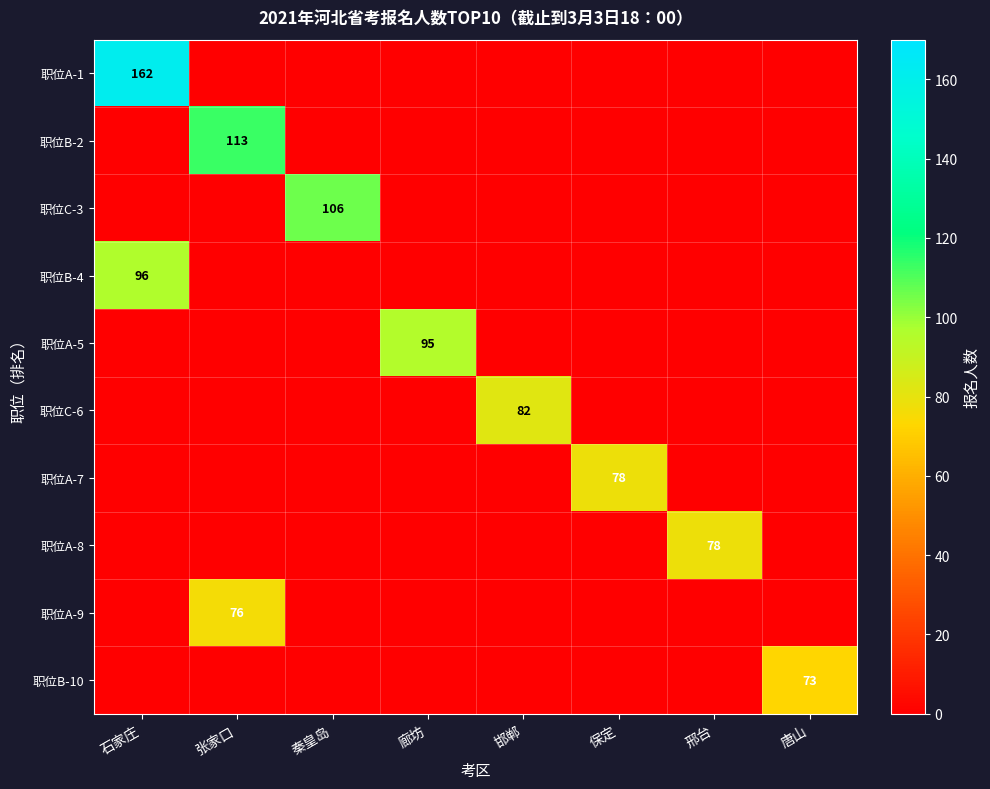

Is it true that 职位A-9 equals 76 at 张家口?

True